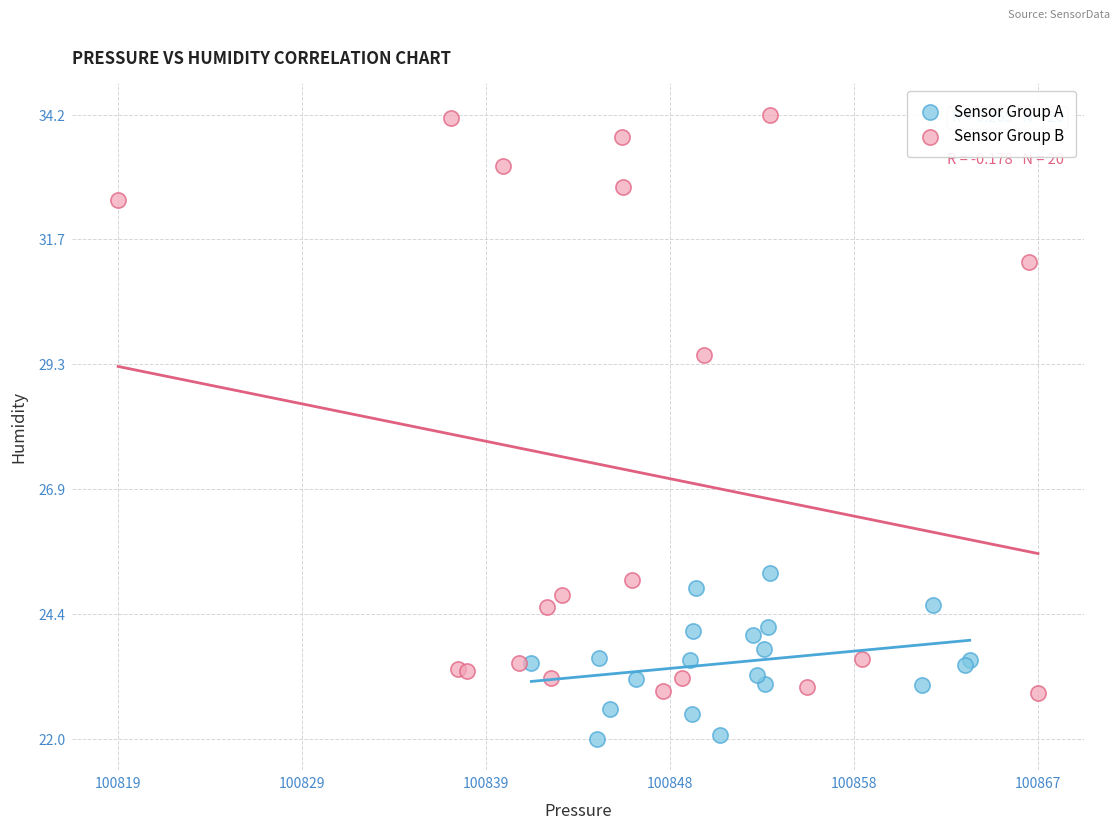

Which series has the widest spread of Y values?

Sensor Group B